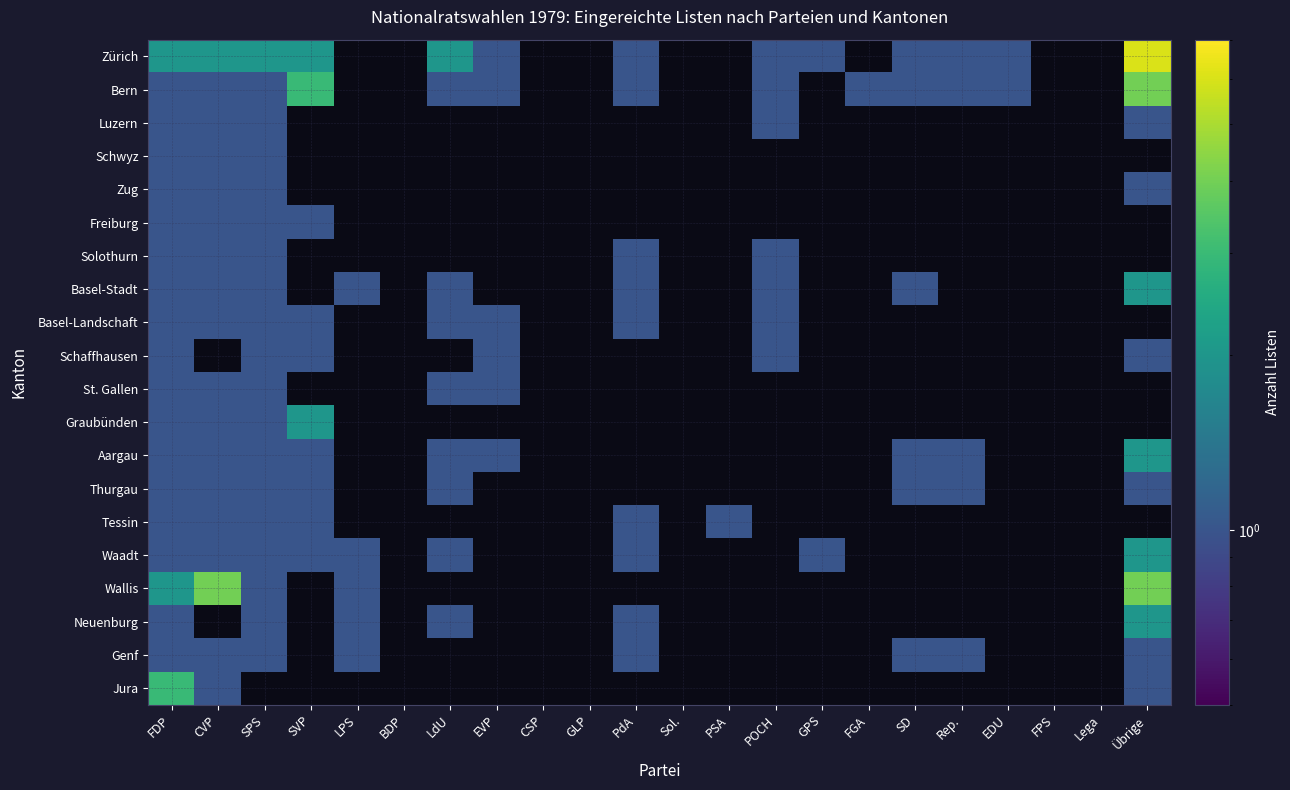

At PdA, list the series in order from largest to smallest.

Zürich, Bern, Luzern, Schwyz, Zug, Freiburg, Solothurn, Basel-Stadt, Basel-Landschaft, Schaffhausen, St. Gallen, Graubünden, Aargau, Thurgau, Tessin, Waadt, Wallis, Neuenburg, Genf, Jura